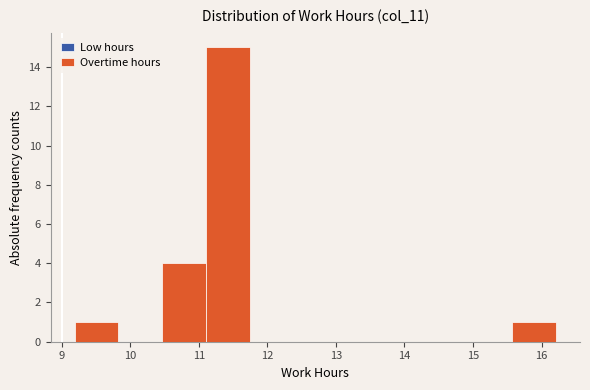

Over which range of the x-axis is the bar tallest?

11.1 to 11.7